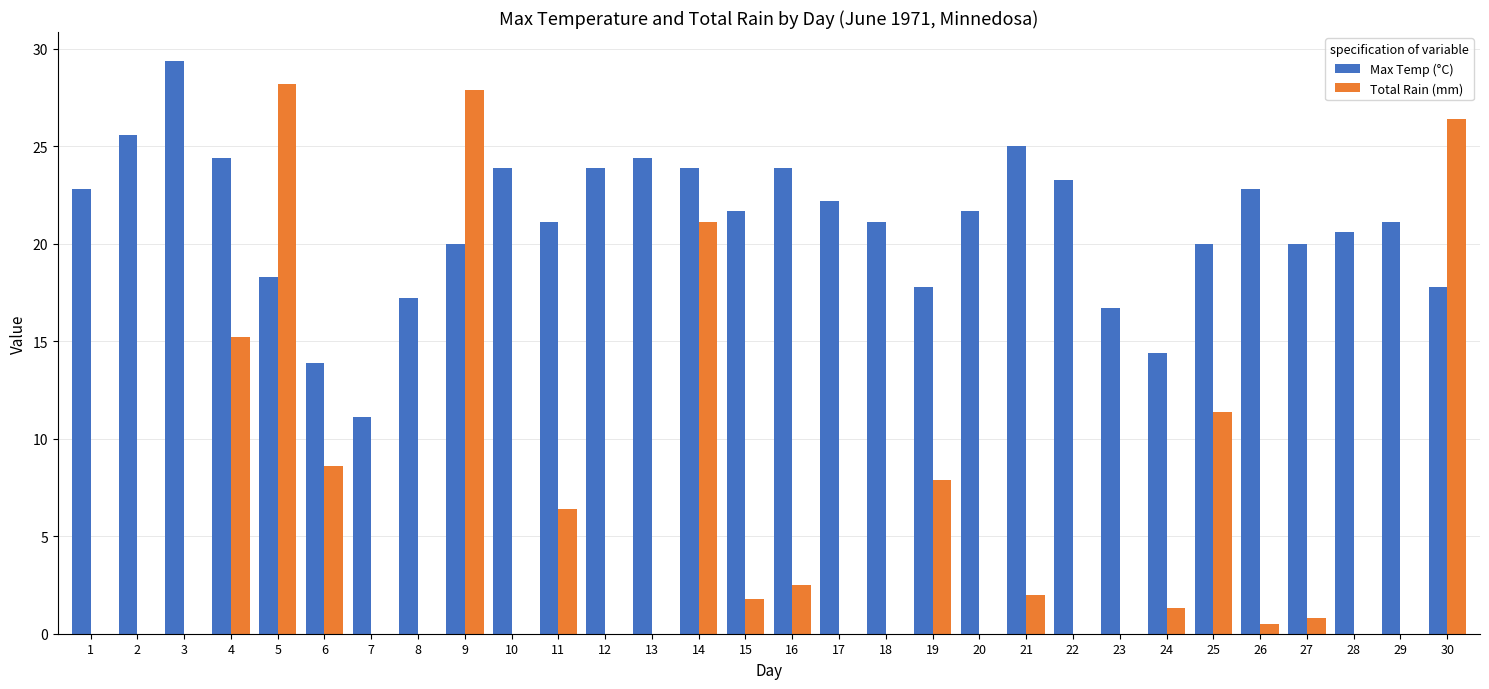

At which category is the sum across all series the highest?

9